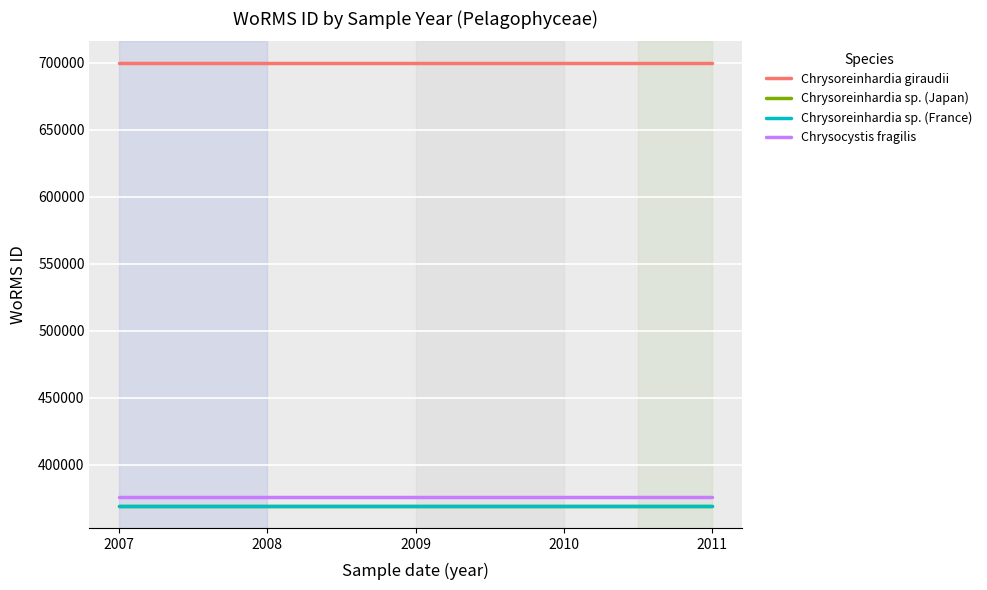

Does the chart have visible grid lines?

Yes